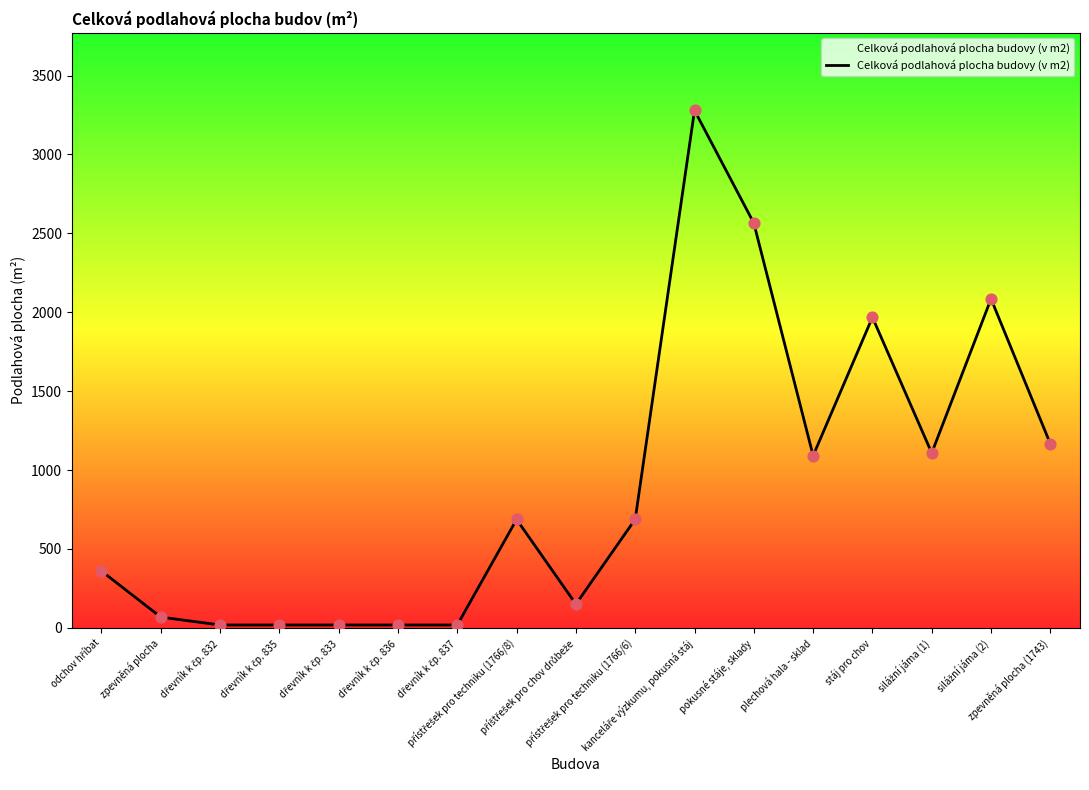

What is the greatest value displayed?

3279